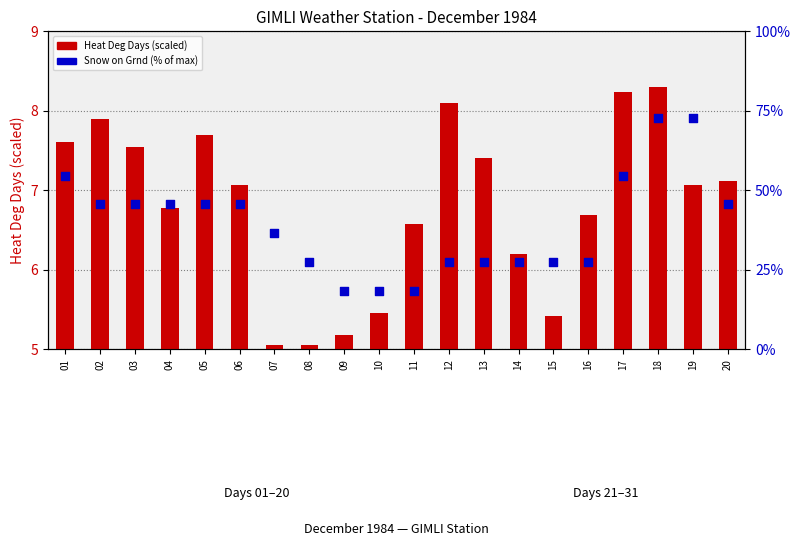

What is the total value across all series at 18?

76.0